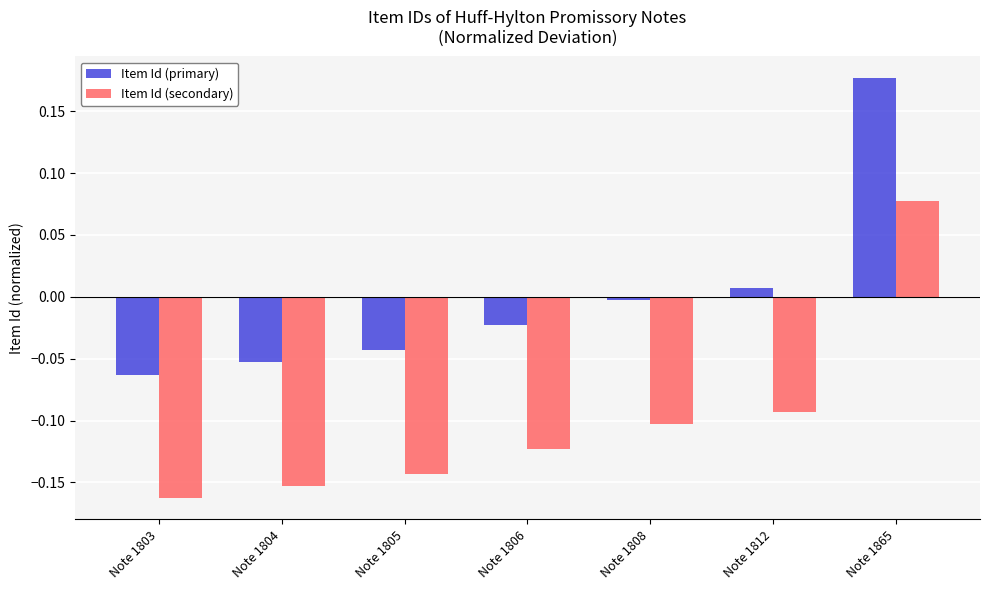

What is the sum of the Item Id (secondary) values at Note 1806 and Note 1805?

-0.3